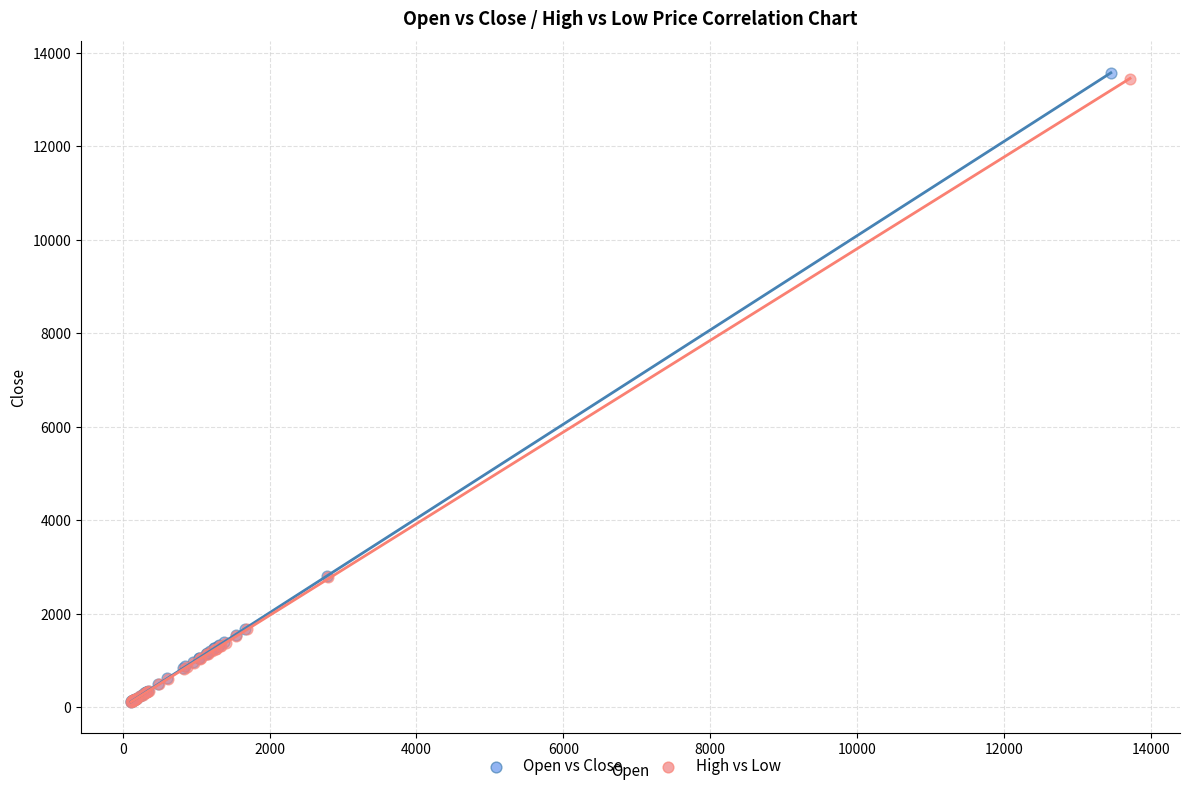

Which series has the largest Y range (max minus min)?

Open vs Close